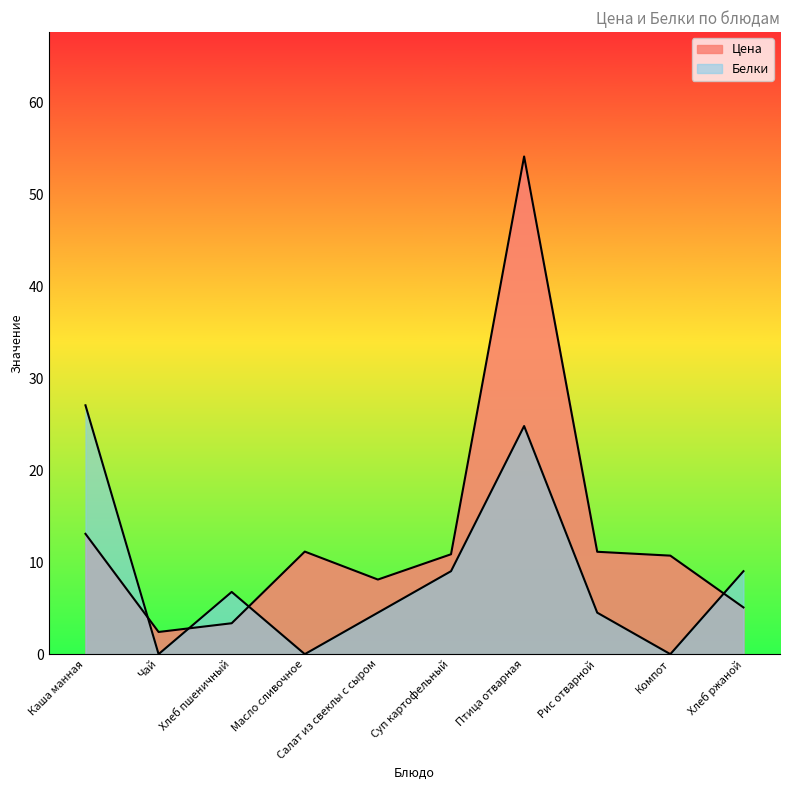

Reading left to right, extract all data points from this chart.

Цена: 13.1	2.4	3.4	11.2	8.1	10.9	54.1	11.1	10.7	5.1
Белки: 27.1	0.0	6.8	0.0	4.5	9.0	24.8	4.5	0.0	9.0